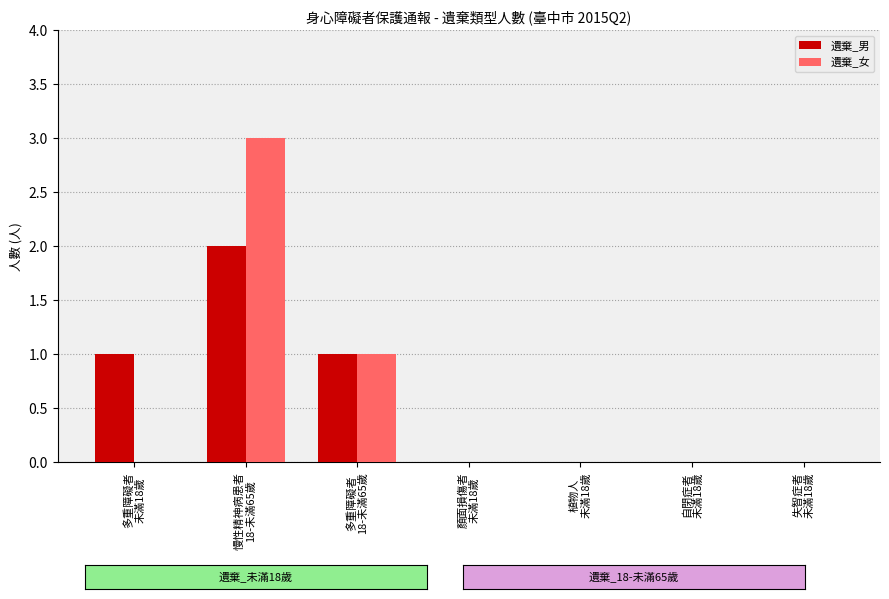

Count the number of categories in the chart.

7